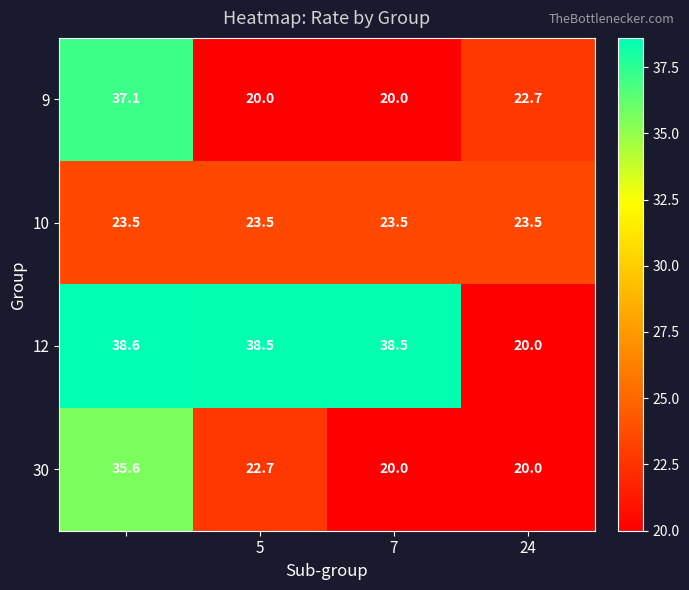

Reading left to right, extract all data points from this chart.

9: 37.1	20.0	20.0	22.7
10: 23.5	23.5	23.5	23.5
12: 38.6	38.5	38.5	20.0
30: 35.6	22.7	20.0	20.0